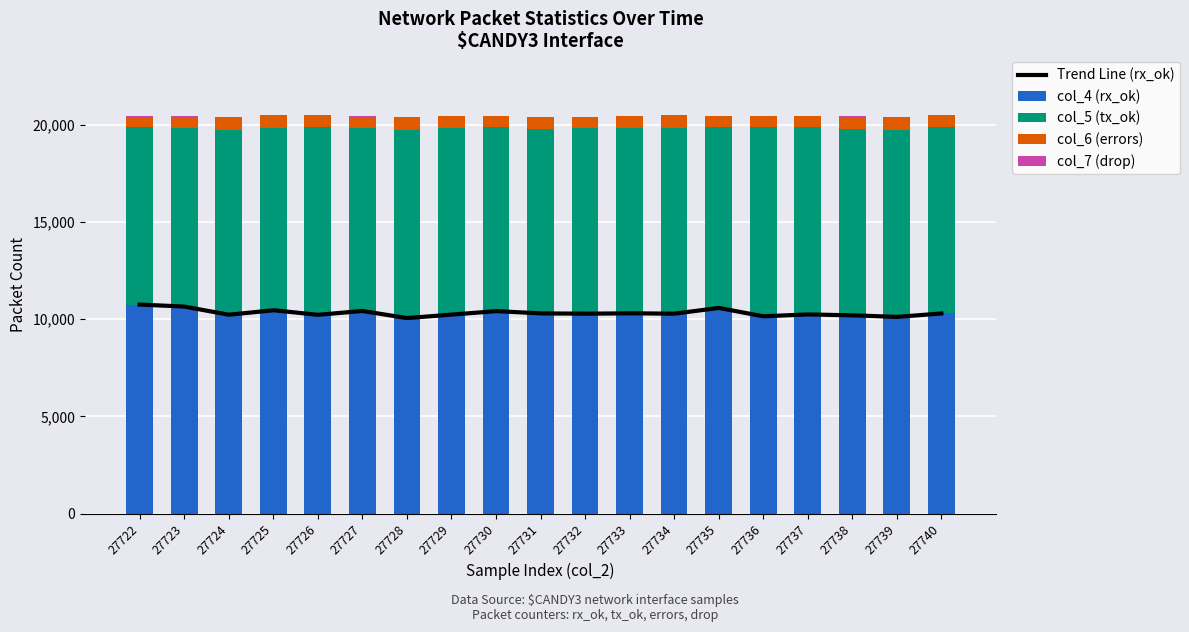

What is the maximum value for col_5 (tx_ok)?

9729